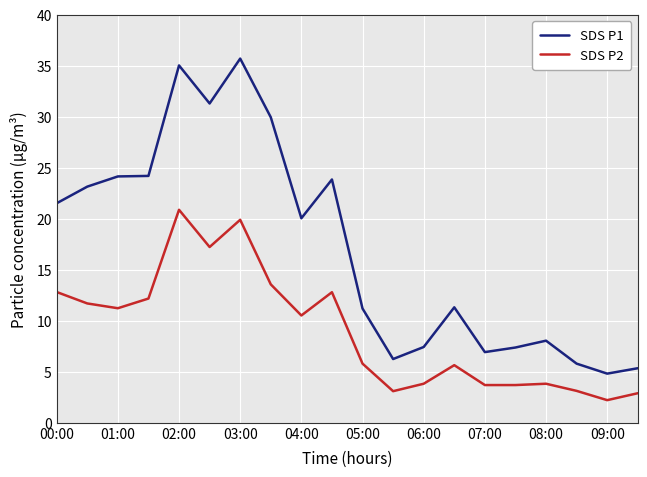

Which series has the widest spread of values?

SDS P1